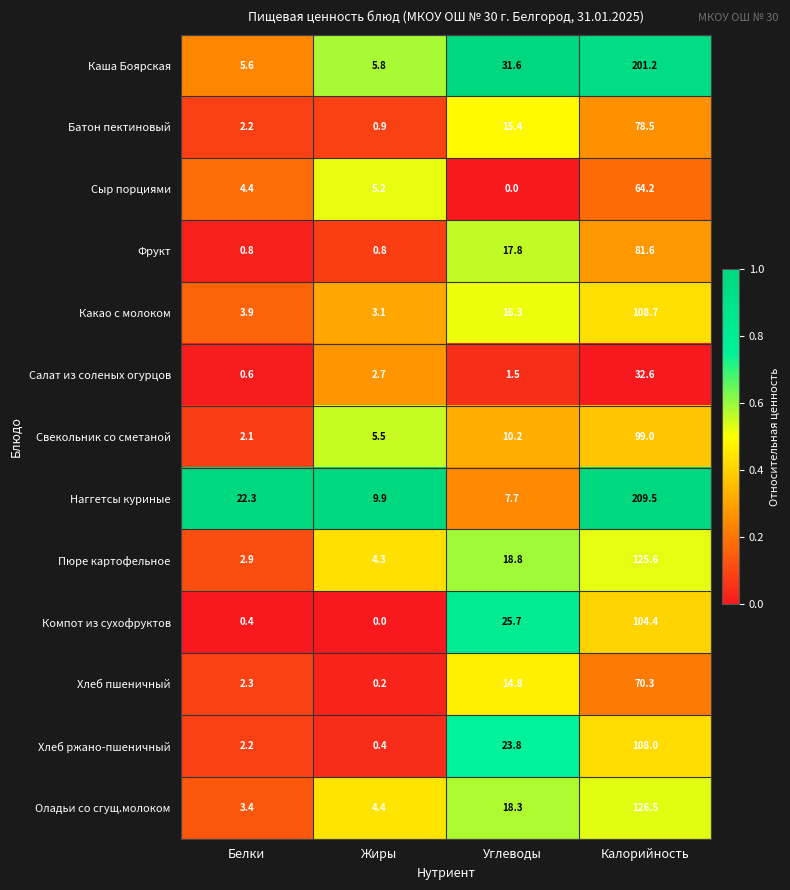

At how many categories does at least one series exceed 0?

4